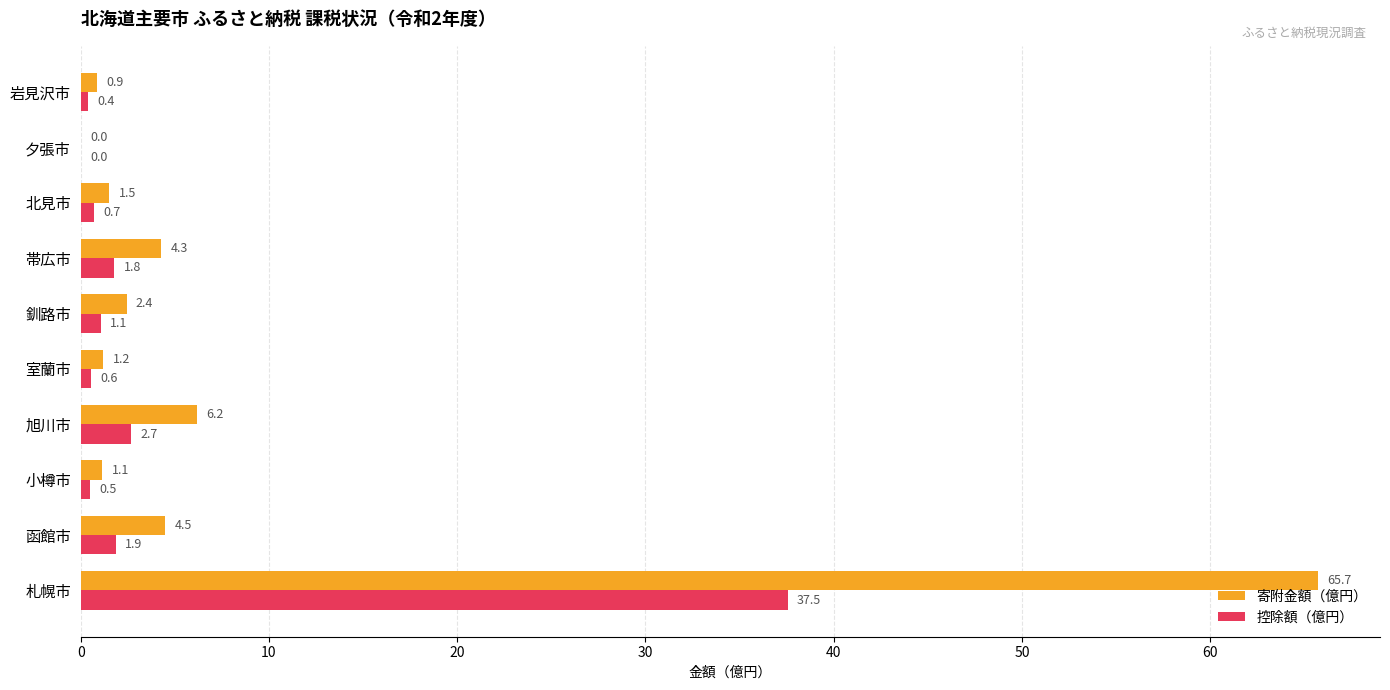

What is the maximum value for 寄附金額（億円）?

65.7